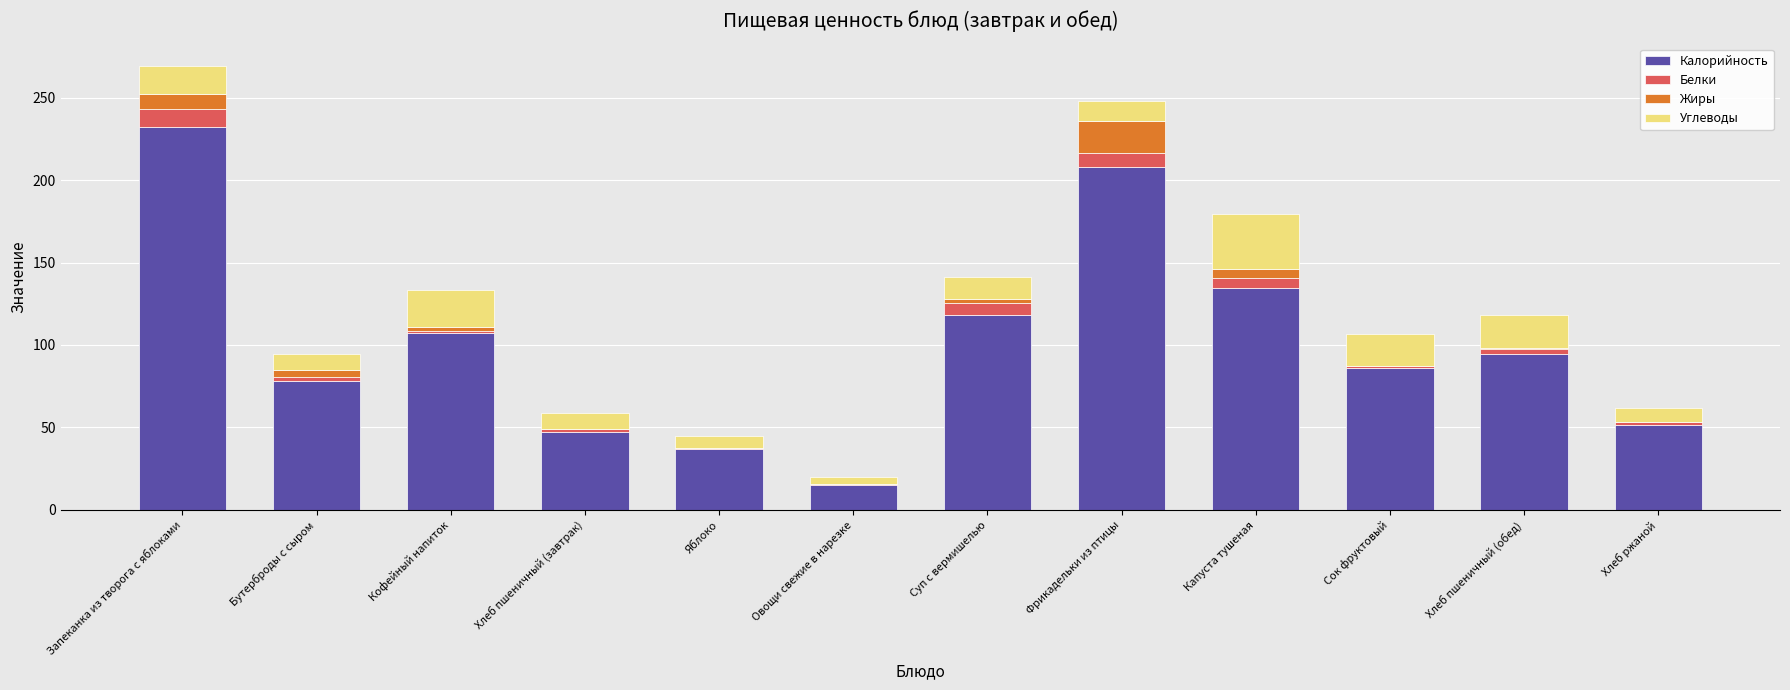

At which label does Калорийность reach its peak?

Запеканка из творога с яблоками